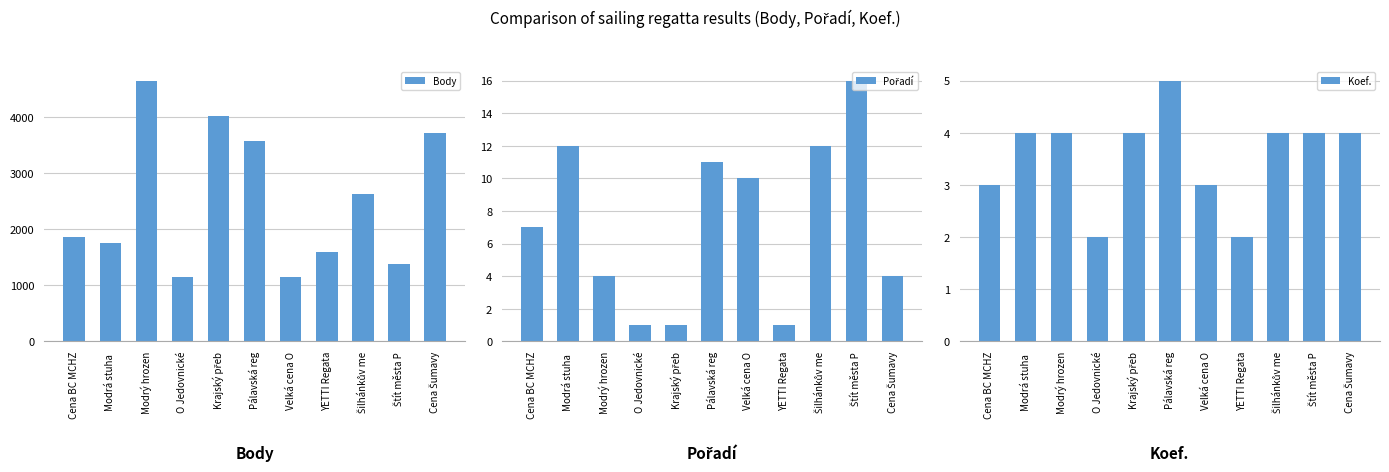

How many data points in Body are less than 1853?

5